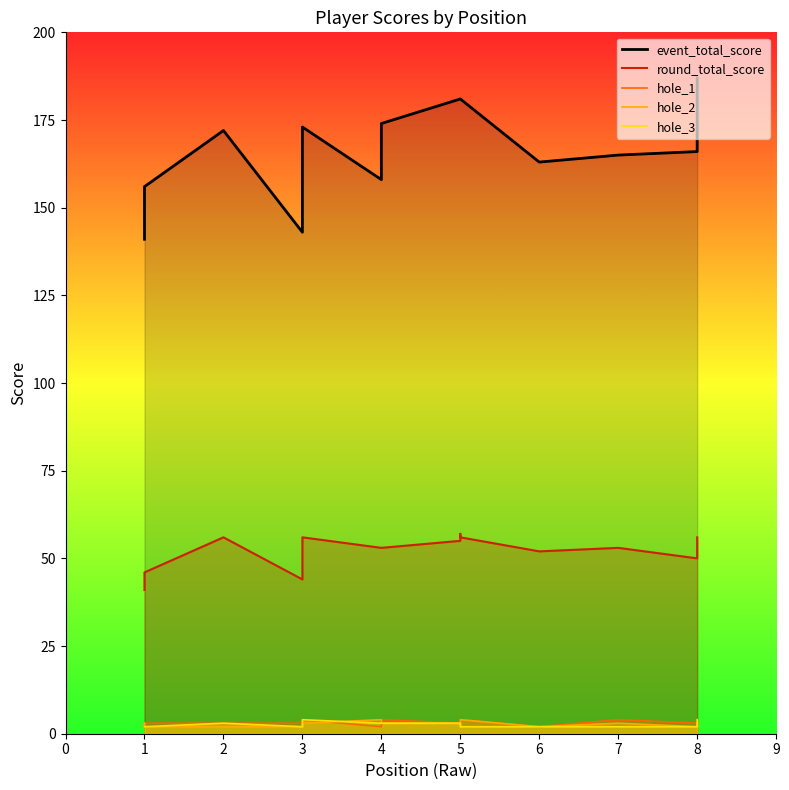

Which has a higher value, 6 or 4?

4